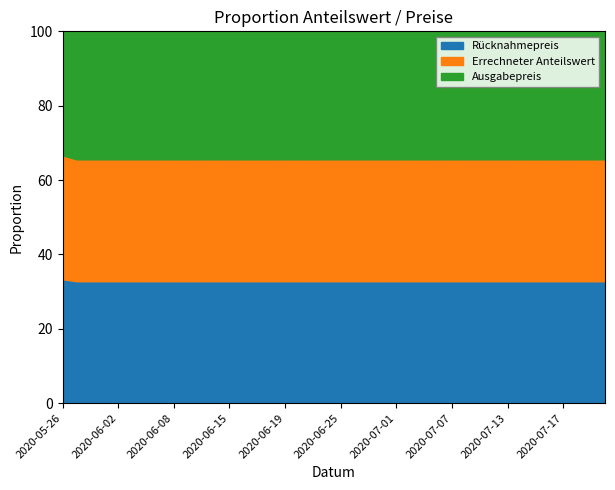

True or false: Errechneter Anteilswert and Rücknahmepreis cross at least once.

False